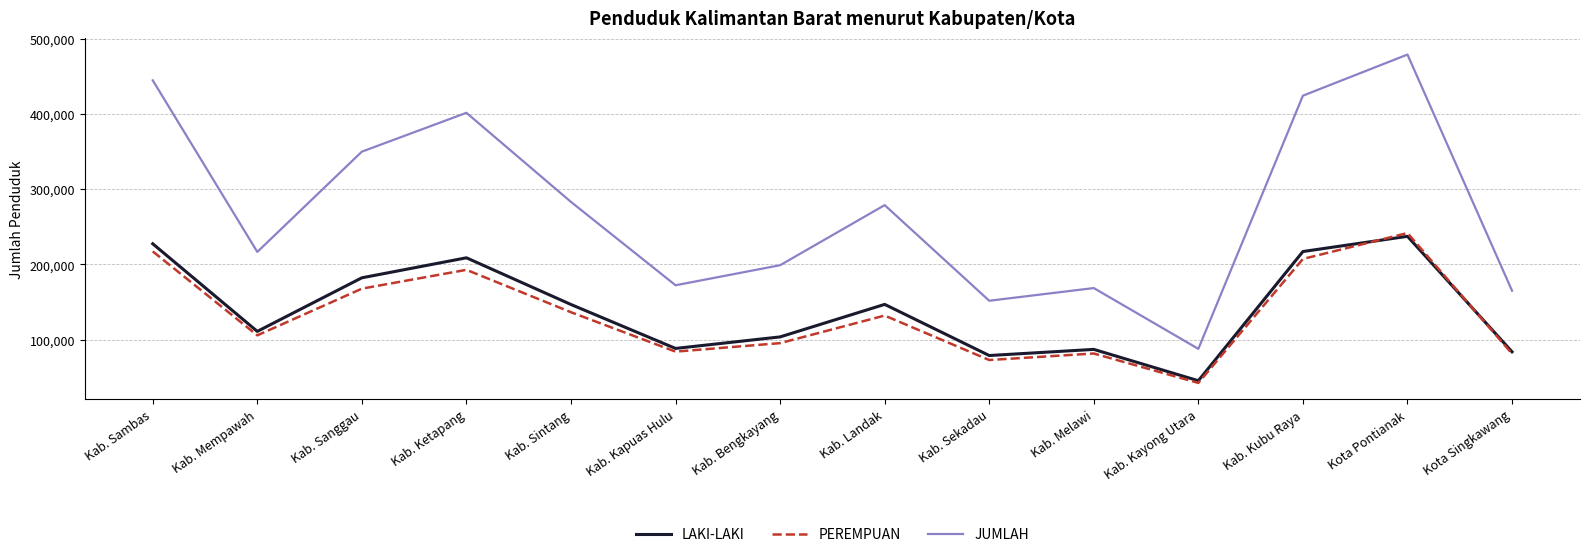

The JUMLAH series shows 278823 at Kab. Landak. True or false?

True